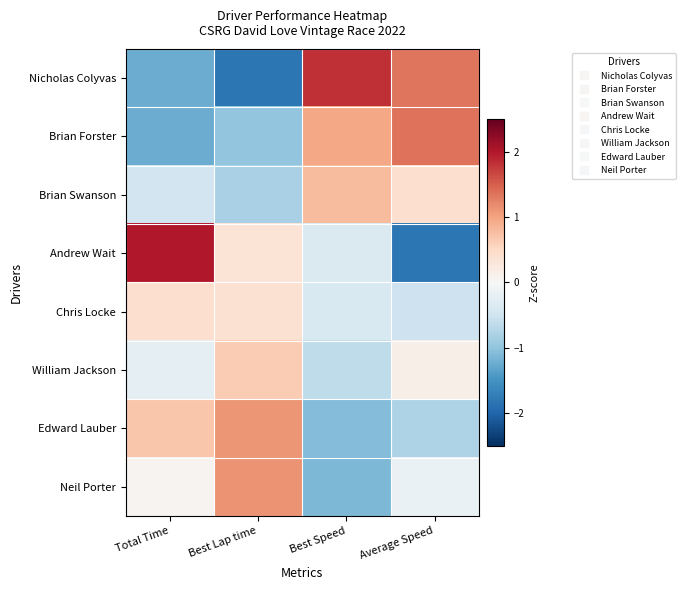

What is the difference between the highest and lowest values at Average Speed?

3.2